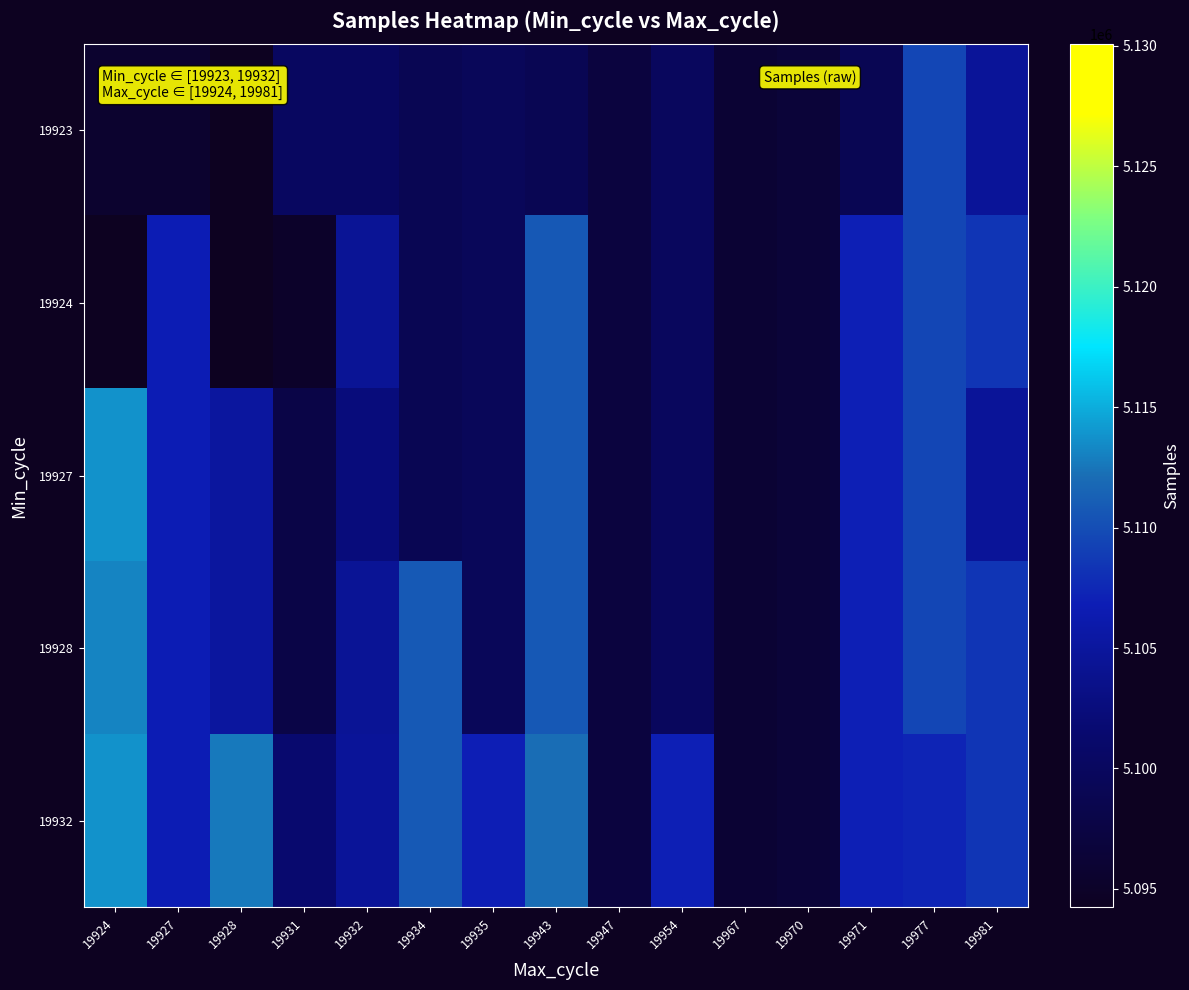

Reading left to right, list all the values displayed in this chart.

19923: 19924=5095588	19927=5095588	19928=5094234	19931=5100157	19932=5100157	19934=5098965	19935=5099522	19943=5098965	19947=5097064	19954=5099898	19967=5096080	19970=5096613	19971=5098965	19977=5109506	19981=5104611
19924: 19924=5094234	19927=5106699	19928=5094234	19931=5095081	19932=5104446	19934=5098965	19935=5099522	19943=5110727	19947=5097064	19954=5099898	19967=5096080	19970=5096613	19971=5106921	19977=5109506	19981=5108432
19927: 19924=5113809	19927=5106699	19928=5105103	19931=5097868	19932=5102456	19934=5098965	19935=5099522	19943=5110727	19947=5097064	19954=5099898	19967=5096080	19970=5096613	19971=5106921	19977=5109506	19981=5104611
19928: 19924=5113154	19927=5106699	19928=5105103	19931=5097868	19932=5104446	19934=5110809	19935=5099522	19943=5110727	19947=5097064	19954=5099898	19967=5096080	19970=5096613	19971=5106921	19977=5109506	19981=5108432
19932: 19924=5113809	19927=5106699	19928=5112702	19931=5101487	19932=5104611	19934=5110809	19935=5106862	19943=5112085	19947=5097064	19954=5106921	19967=5096080	19970=5096613	19971=5106921	19977=5107297	19981=5108432